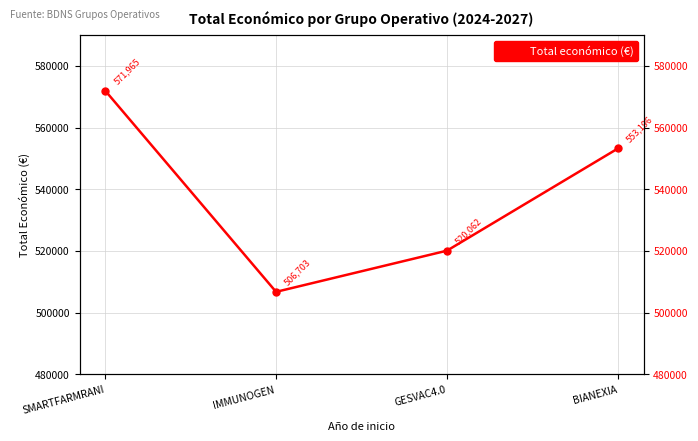

Rank the categories by value from lowest to highest.

IMMUNOGEN, GESVAC4.0, BIANEXIA, SMARTFARMRANI